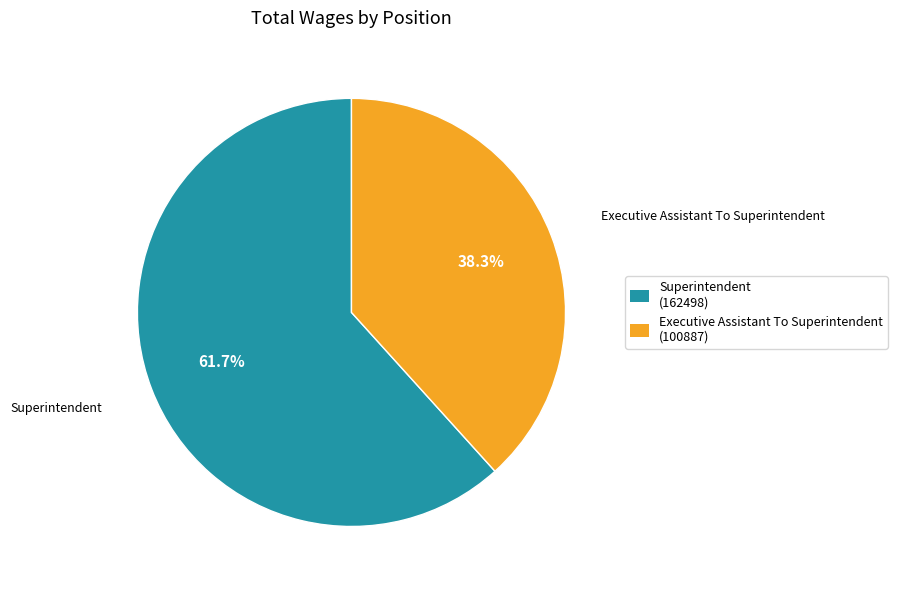

Which slice is the smallest?

Executive Assistant To Superintendent